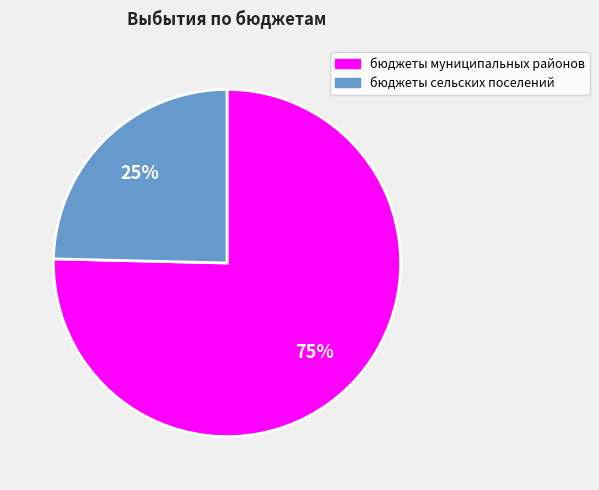

Which has a higher value, бюджеты муниципальных районов or бюджеты сельских поселений?

бюджеты муниципальных районов